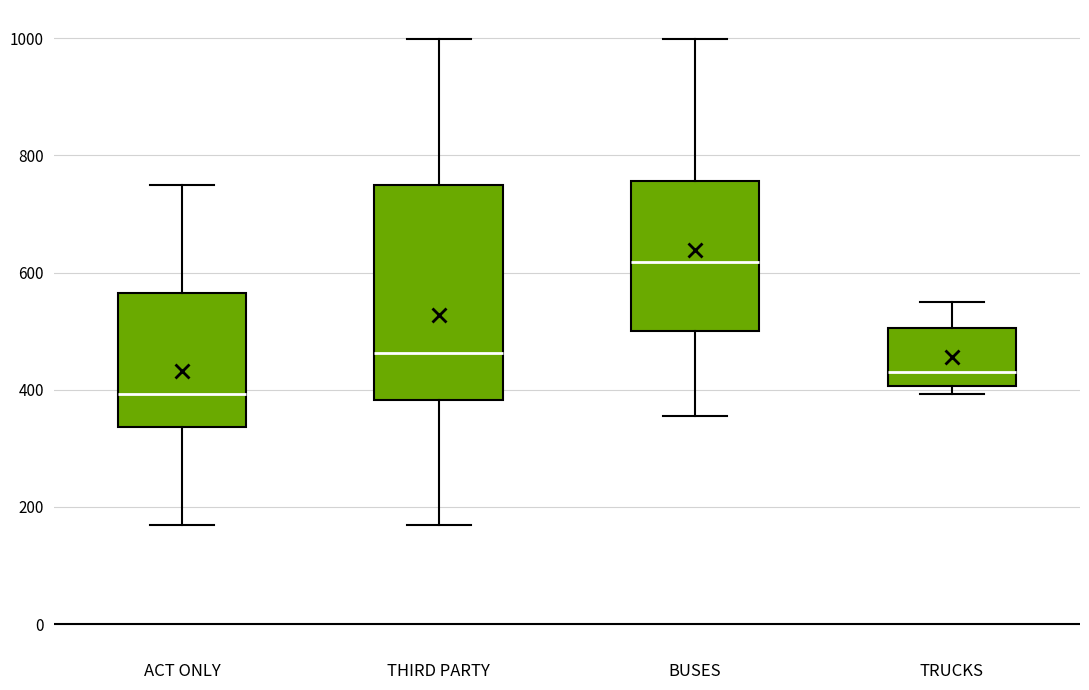

Reading left to right, transcribe this box plot: for each box, give where its median line is, the range the box spans, and where its two whiskers end, as read against the y-axis. The values are not printed on the chart, so give them approximately, as read against the axis.

ACT ONLY: median 400, box 340 to 560, whiskers 160 to 740
THIRD PARTY: median 460, box 380 to 740, whiskers 160 to 1000
BUSES: median 620, box 500 to 760, whiskers 360 to 1000
TRUCKS: median 440, box 400 to 500, whiskers 400 (just below the box's lower edge) to 540